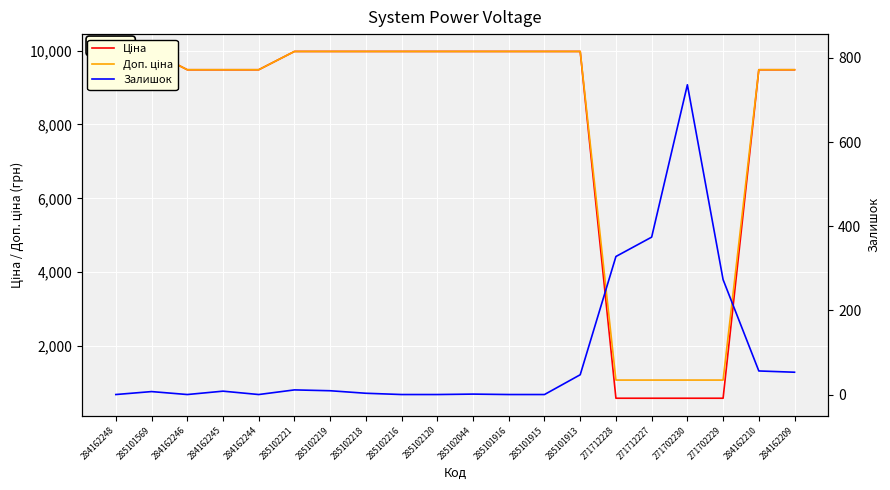

List the labels in order of Доп. ціна value, largest first.

285101569, 285102221, 285102219, 285102218, 285102216, 285102120, 285102044, 285101916, 285101915, 285101913, 284162248, 284162246, 284162245, 284162244, 284162210, 284162209, 271712228, 271712227, 271702230, 271702229